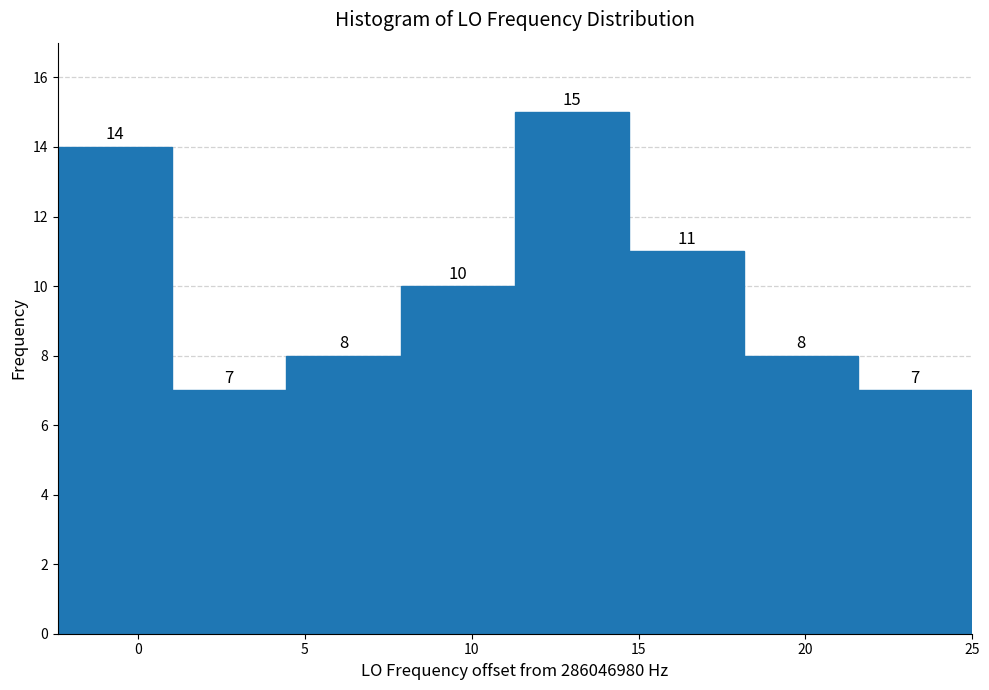

Reading left to right, transcribe this chart: for each bar, give the range it covers on the x-axis and its height. The bar edges are not printed on the chart, so give them approximately, as read against the axis.

-2.5 to 1.0: 14
1.0 to 4.5: 7
4.5 to 8.0: 8
8.0 to 11.5: 10
11.5 to 14.5: 15
14.5 to 18.0: 11
18.0 to 21.5: 8
21.5 to 25.0: 7